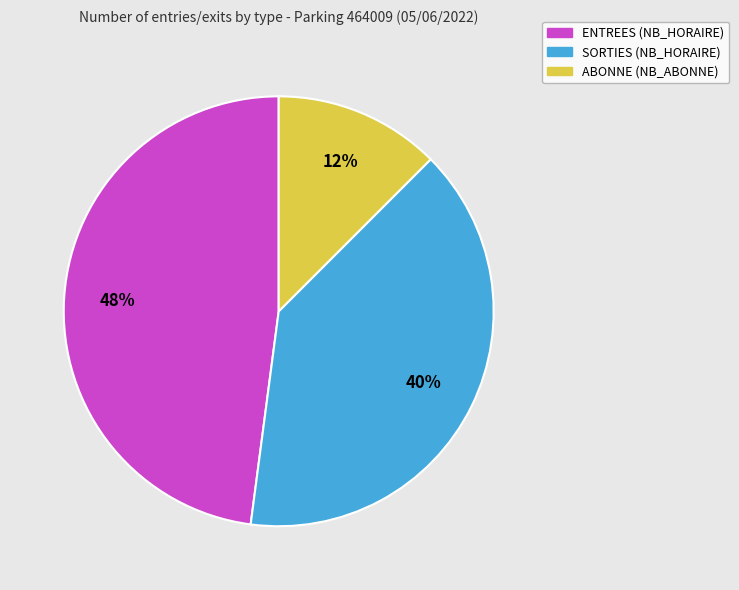

Does ABONNE (NB_ABONNE) represent more than half of the total?

No